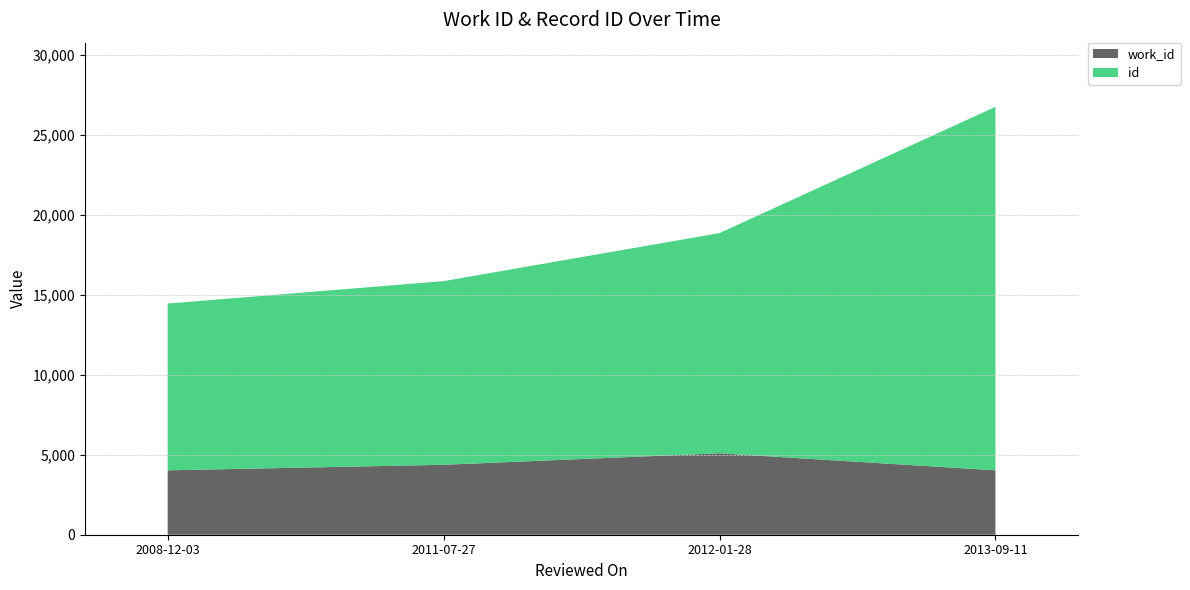

Reading left to right, transcribe all the data shown in this chart.

work_id: 2008-12-03=4024	2011-07-27=4370	2012-01-28=5088	2013-09-11=4024
id: 2008-12-03=10419	2011-07-27=11475	2012-01-28=13758	2013-09-11=22710